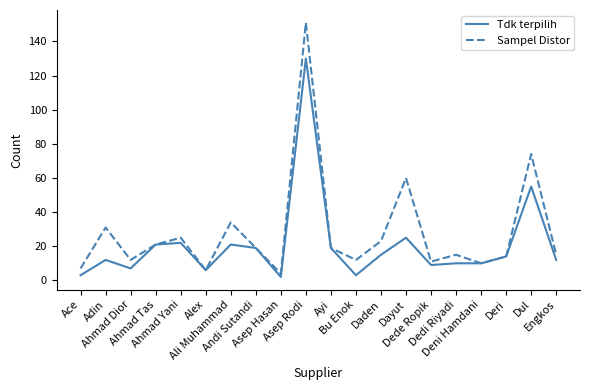

Is the value of Tdk terpilih at Ace greater than the value of Sampel Distor at Ali Muhammad?

No